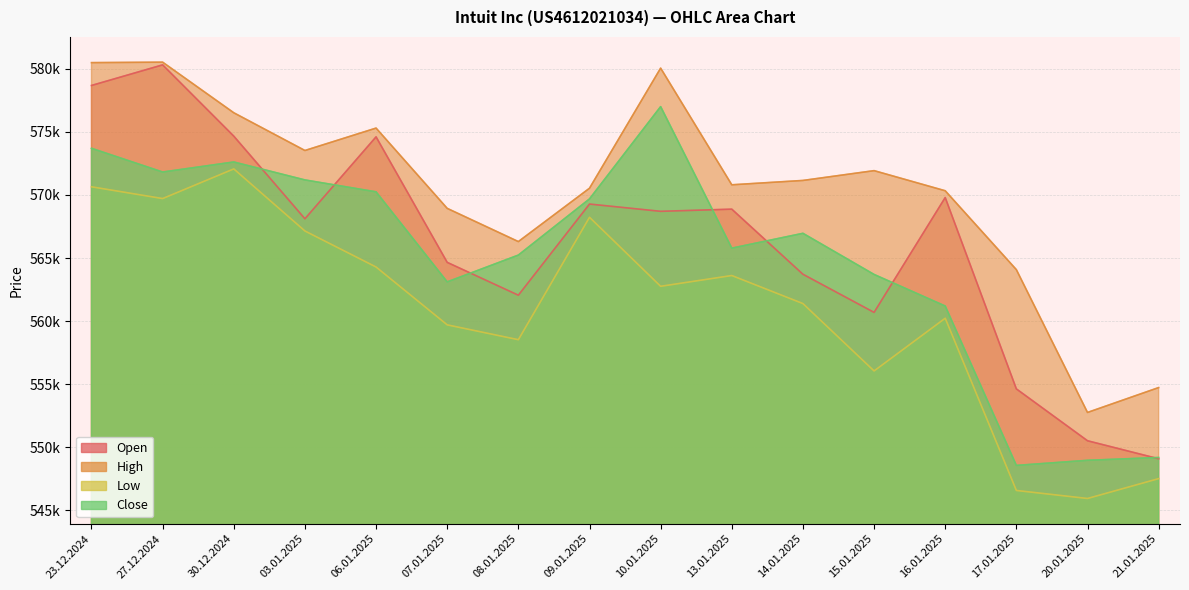

What is the difference between the second highest and minimum values in the High series?

27740